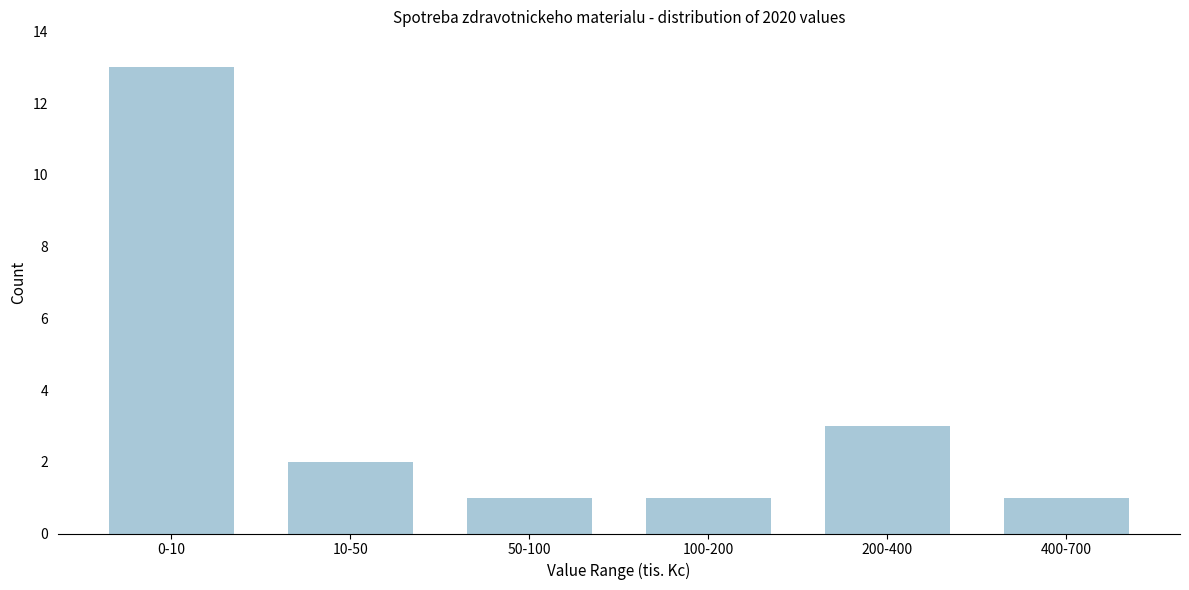

Reading left to right, transcribe all the data shown in this chart.

13	2	1	1	3	1